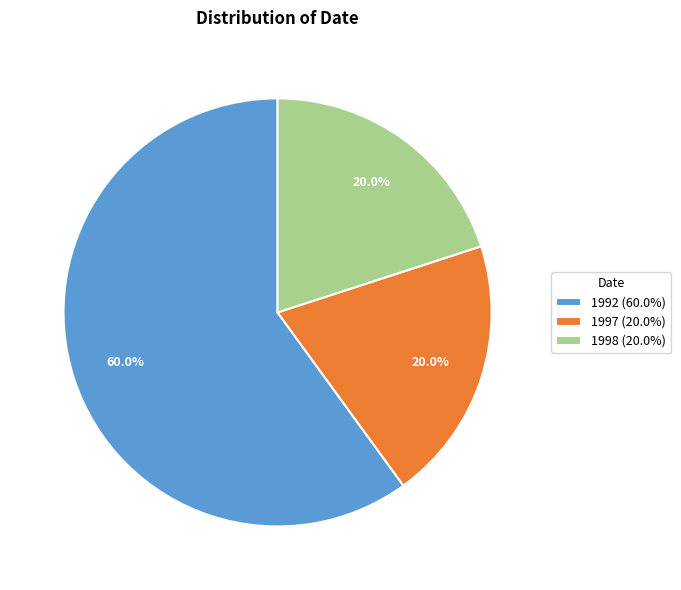

What is the largest slice in the pie chart?

1992 (60.0%)